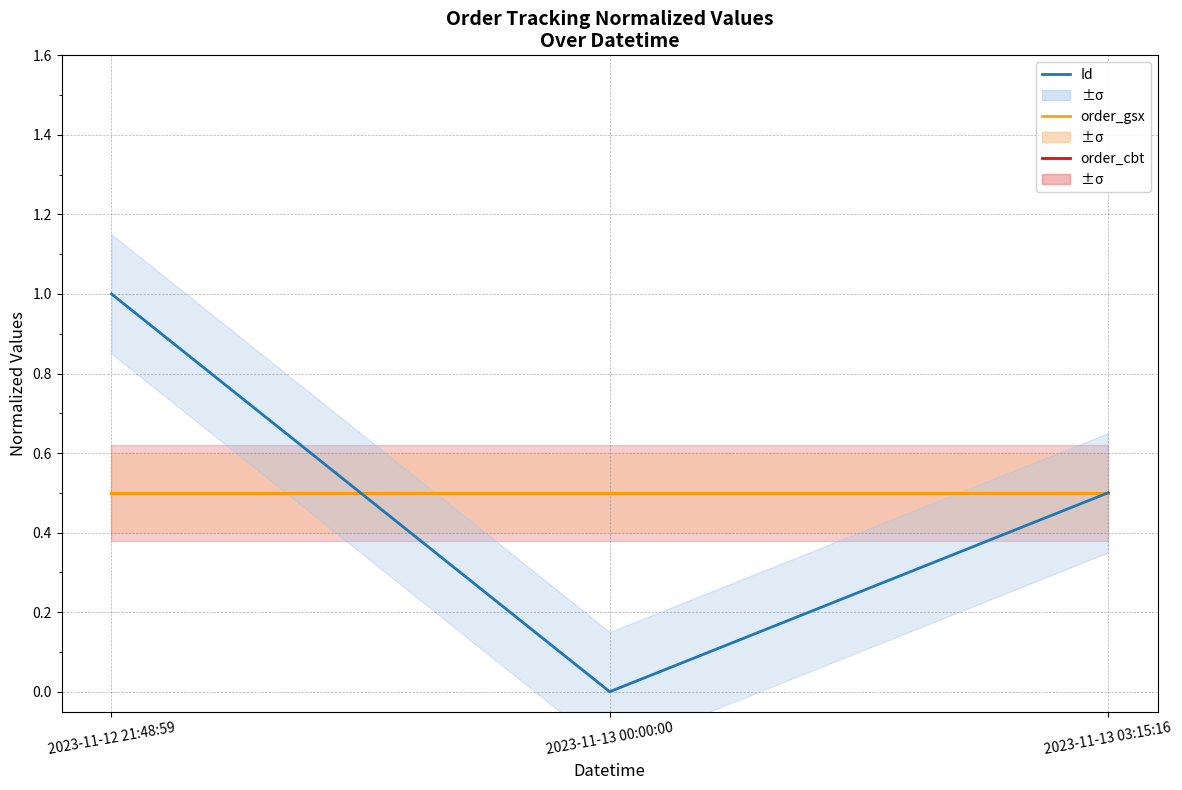

Reading left to right, transcribe all the data shown in this chart.

order_cbt: 0.5	0.5	0.5
order_gsx: 0.5	0.5	0.5
Id: 1.0	0.0	0.5